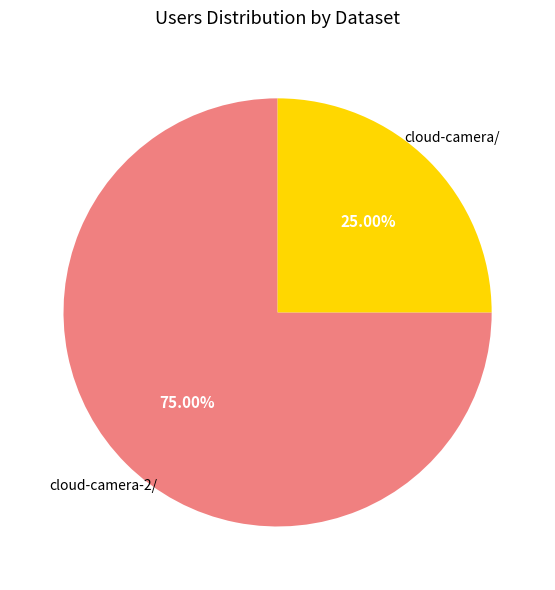

Is there a majority slice in this chart?

Yes